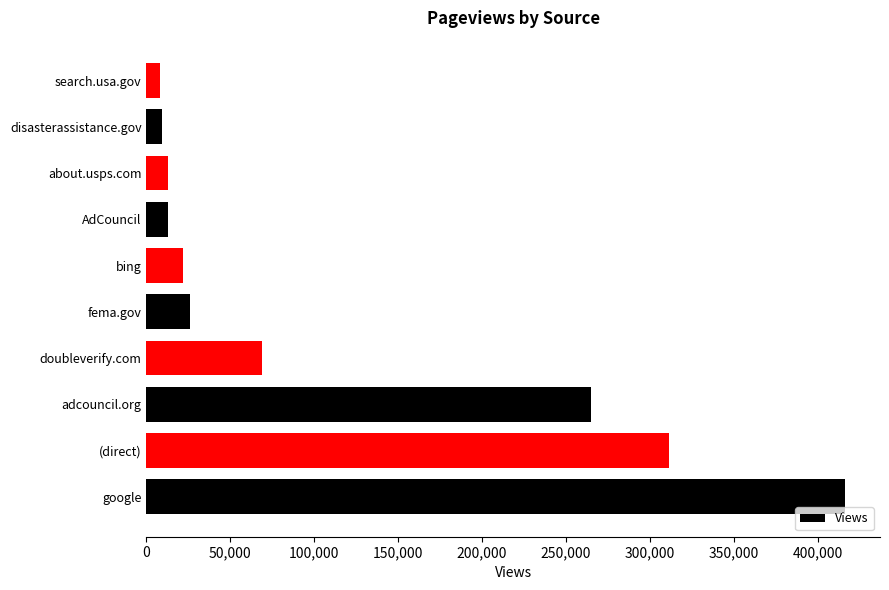

Which has a higher value, about.usps.com or bing?

bing